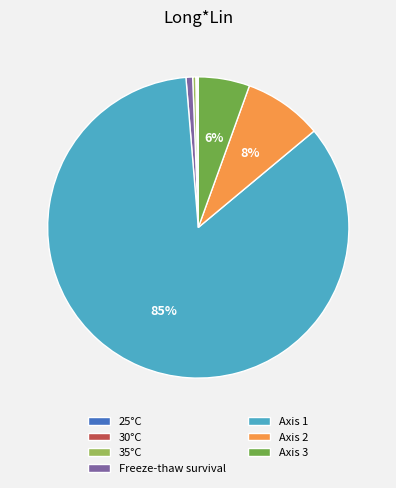

Which category accounts for the majority?

Axis 1